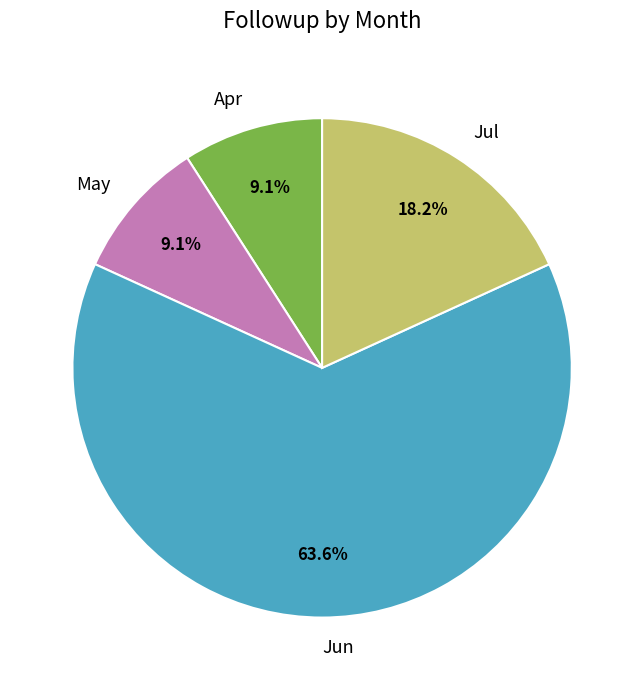

Combined, what portion of the pie is Apr and Jun?

72.7%